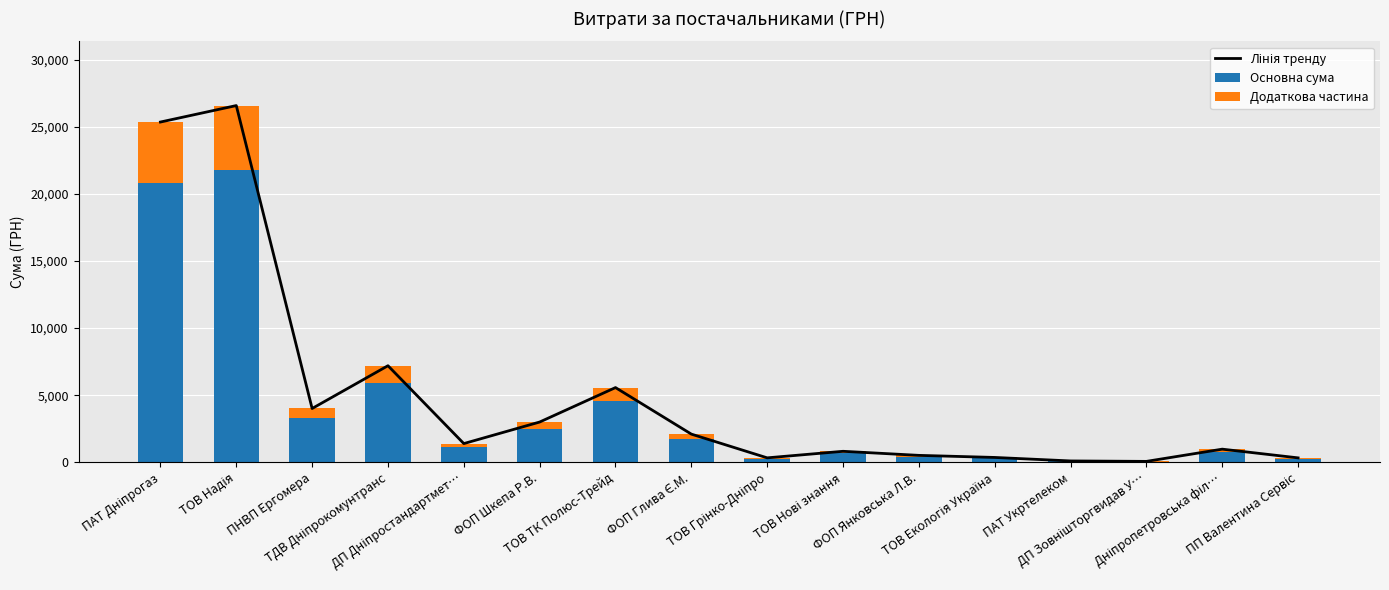

What is the difference between the maximum and minimum values in the Основна сума series?

21731.4